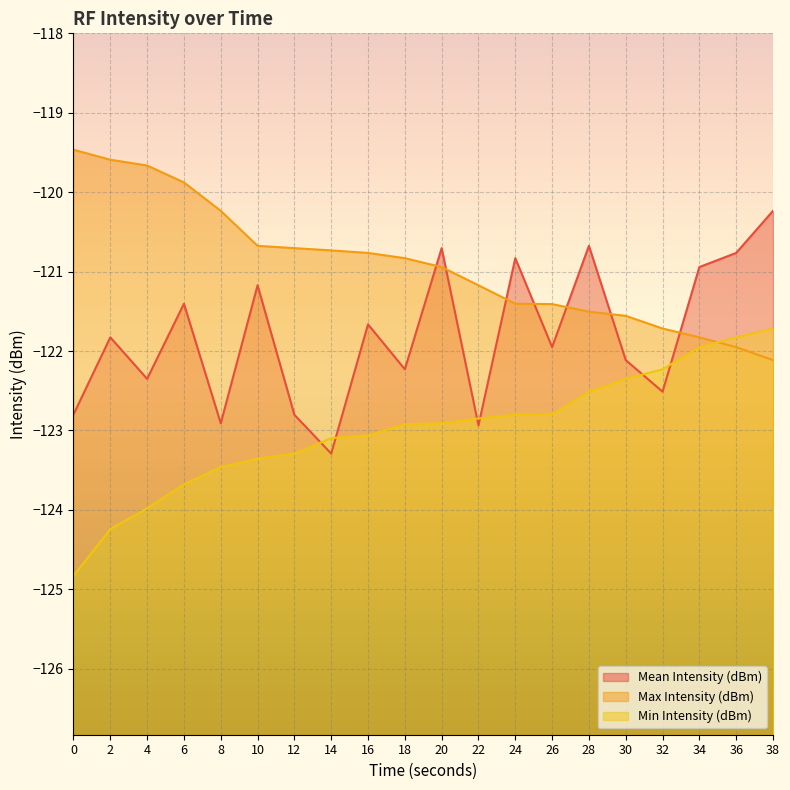

True or false: Mean Intensity (dBm) has more than 1 interior local peaks.

True